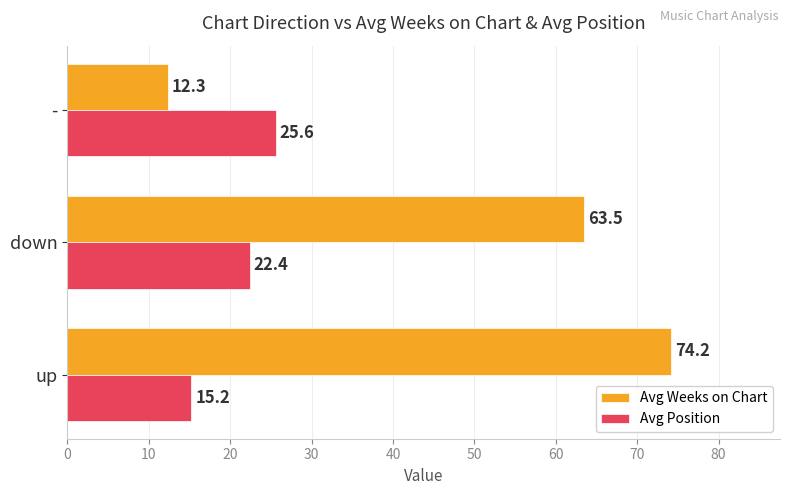

True or false: Avg Weeks on Chart has a value of 97.3 at up.

False